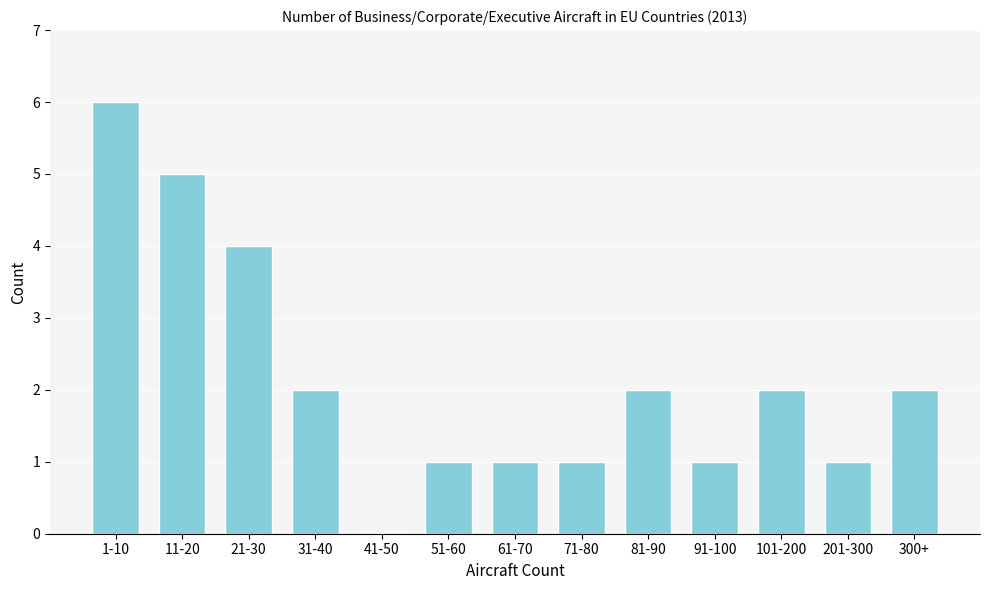

Reading left to right, what are all the values shown in this chart?

1-10=6	11-20=5	21-30=4	31-40=2	41-50=0	51-60=1	61-70=1	71-80=1	81-90=2	91-100=1	101-200=2	201-300=1	300+=2